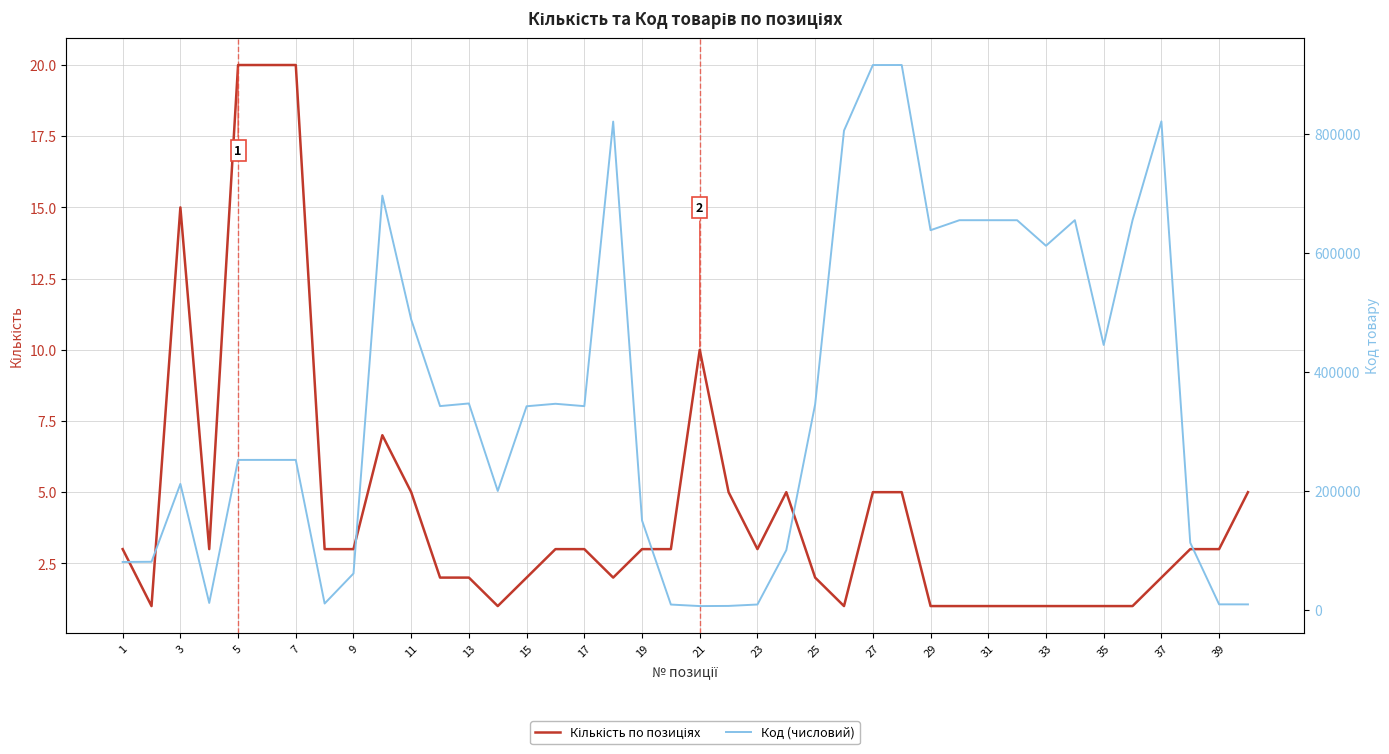

What is the value of the Код (числовий) point at the 15th from the left?

342290